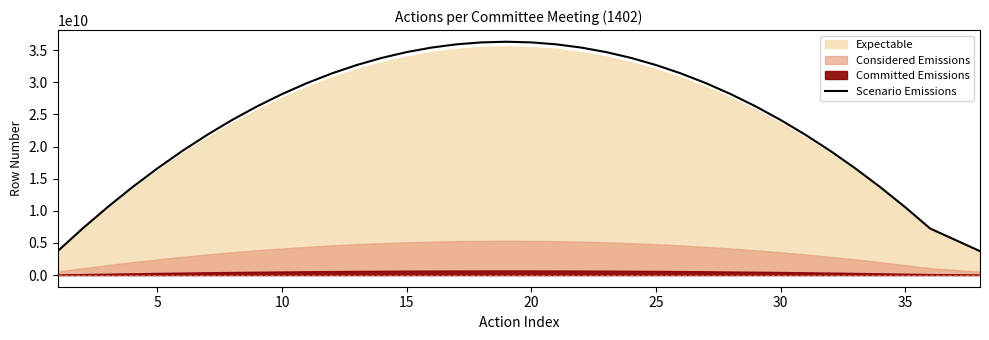

Is it true that the value at 40 is 38592337488.6?

False